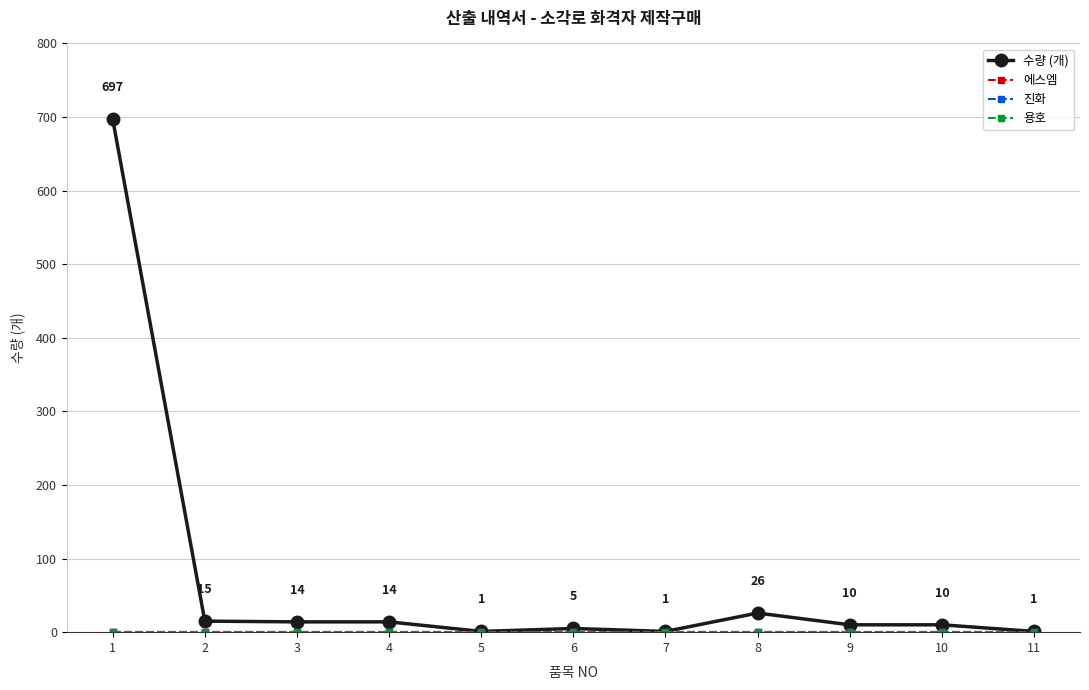

Does the chart display data point markers on the line(s)?

Yes